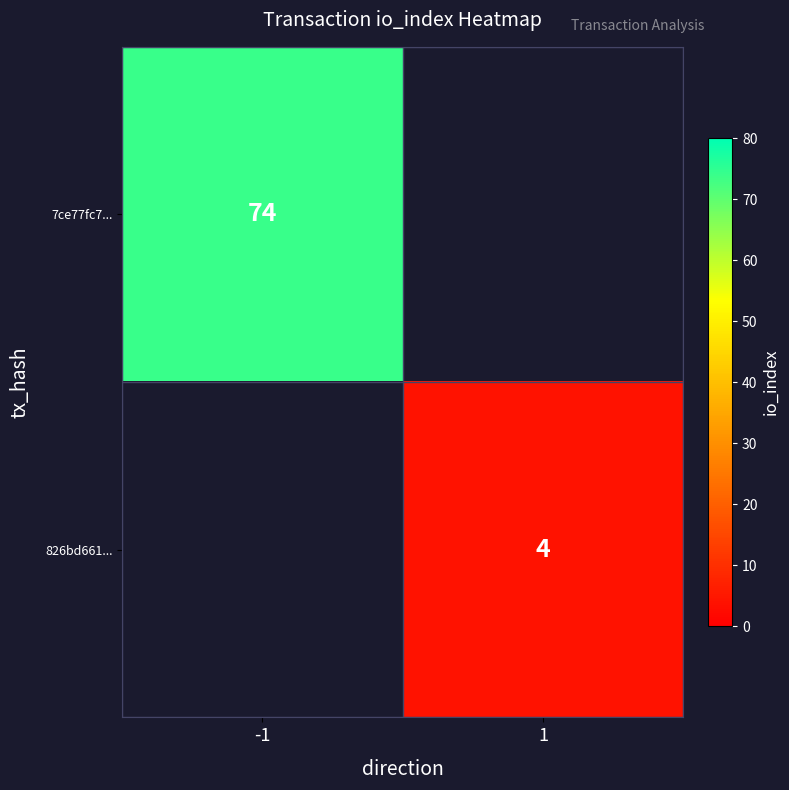

At how many categories does at least one series exceed 67?

1